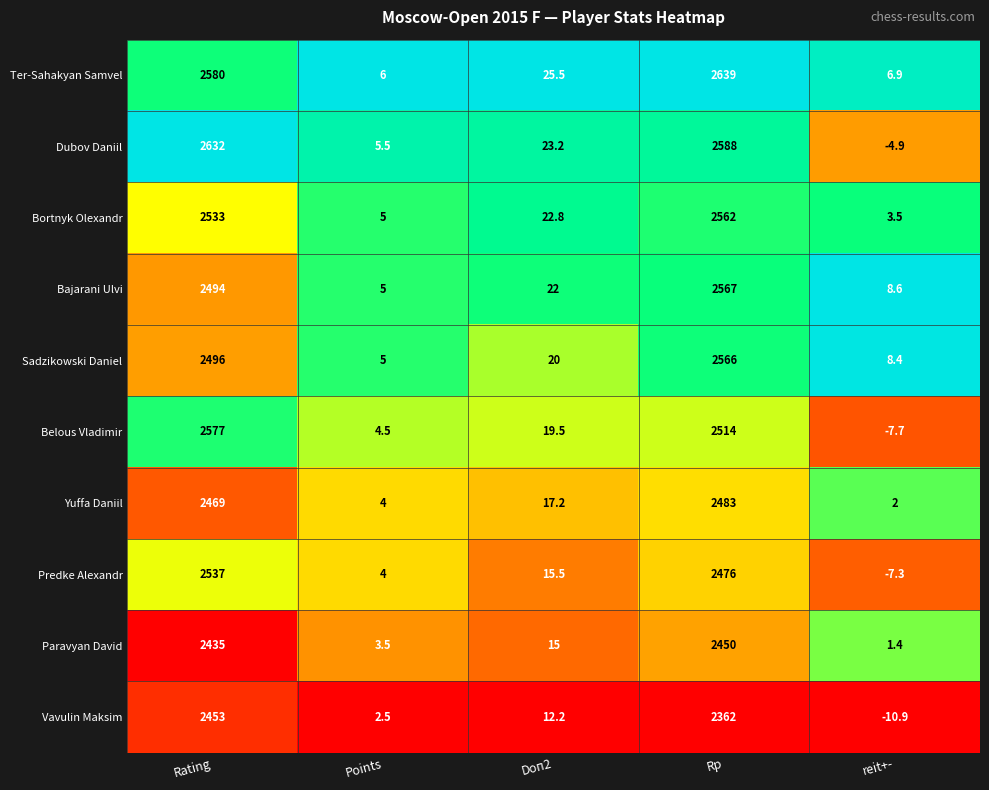

How many series are shown in this chart?

10